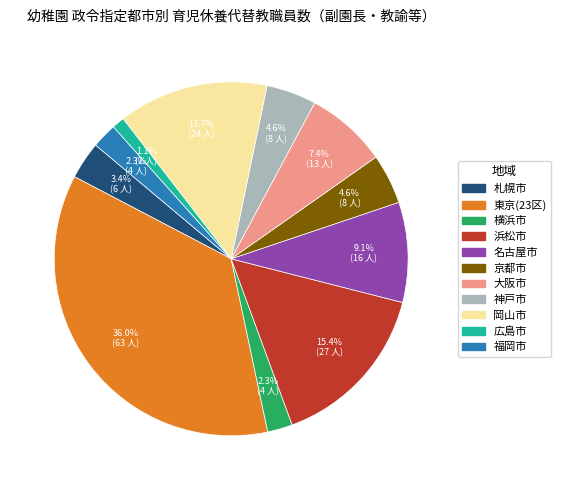

Is there a majority slice in this chart?

No